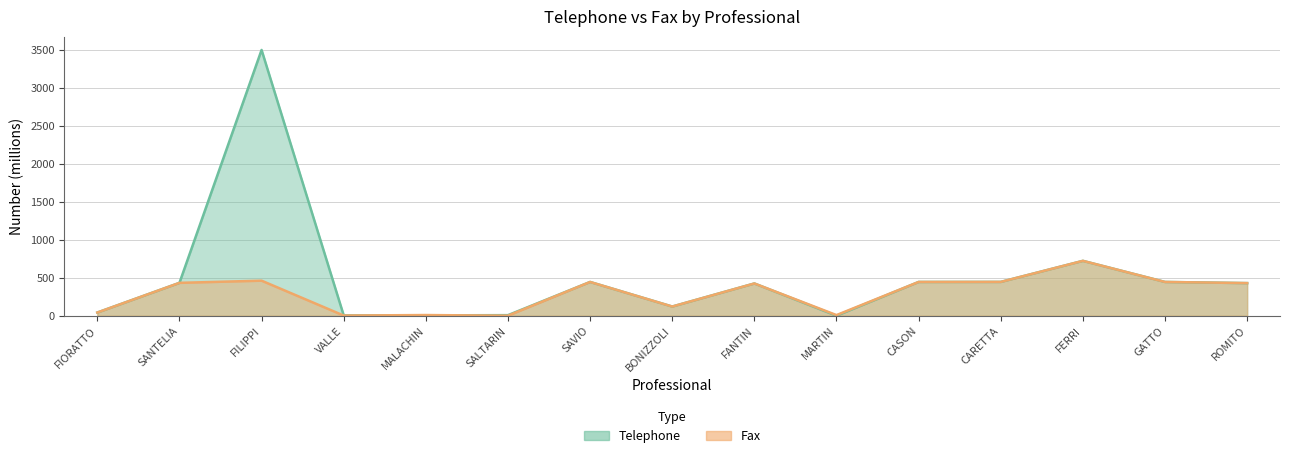

Which has a higher value, VALLE or SALTARIN?

SALTARIN